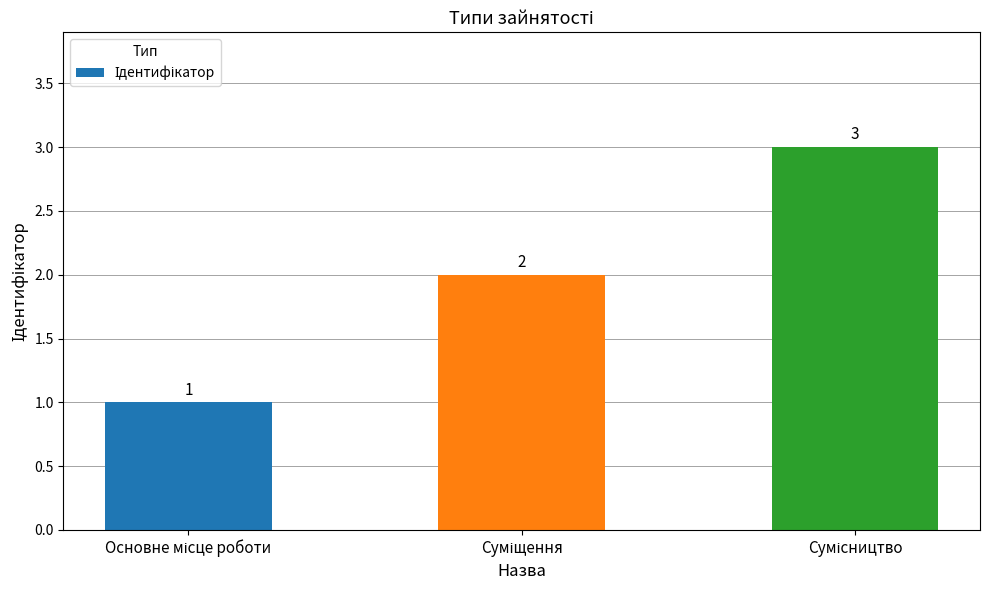

How many data points are less than 2?

1